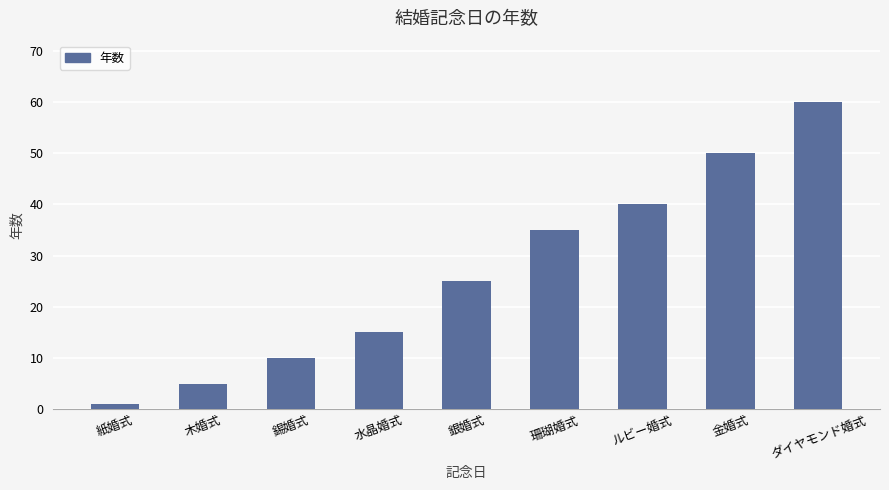

What is the value of the 3rd bar from the left?

10